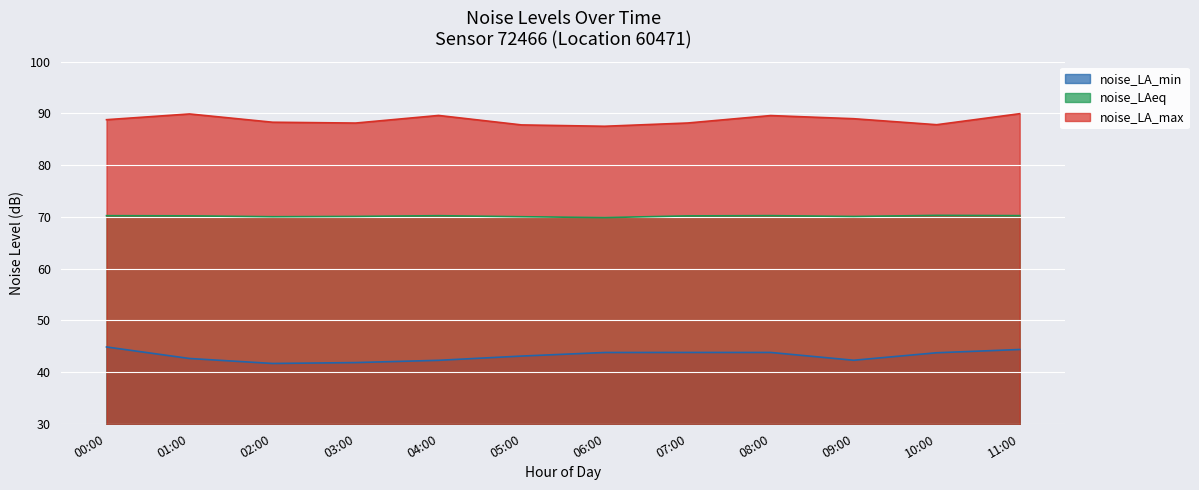

What is the label of the 6th point from the left?

05:00